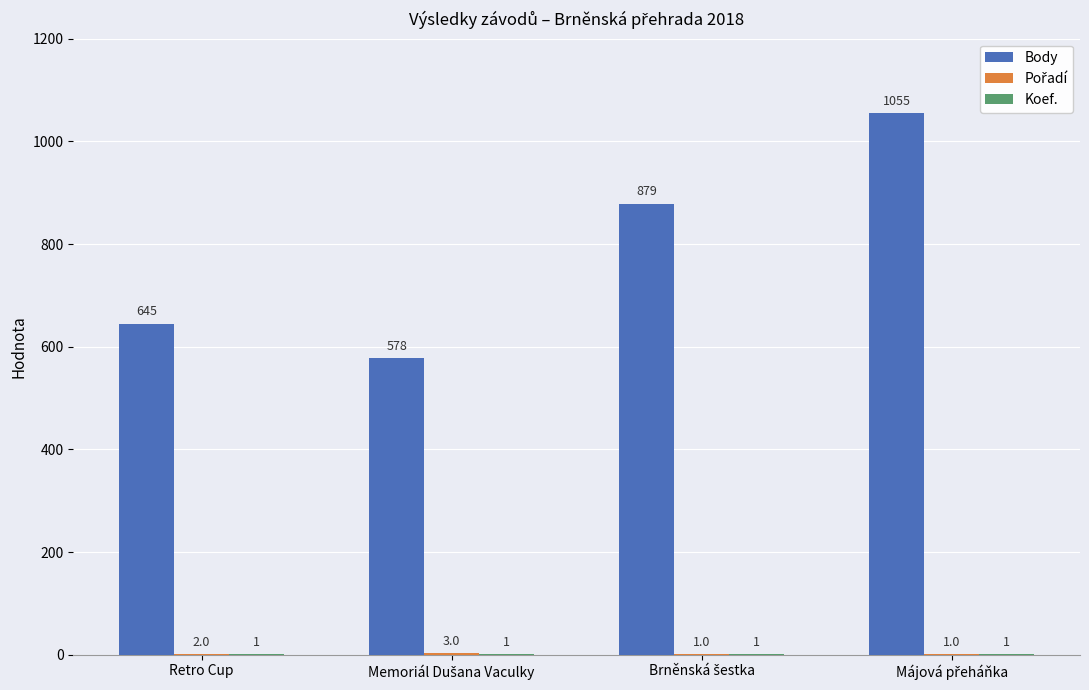

How many Body values are between 645 and 1055?

3